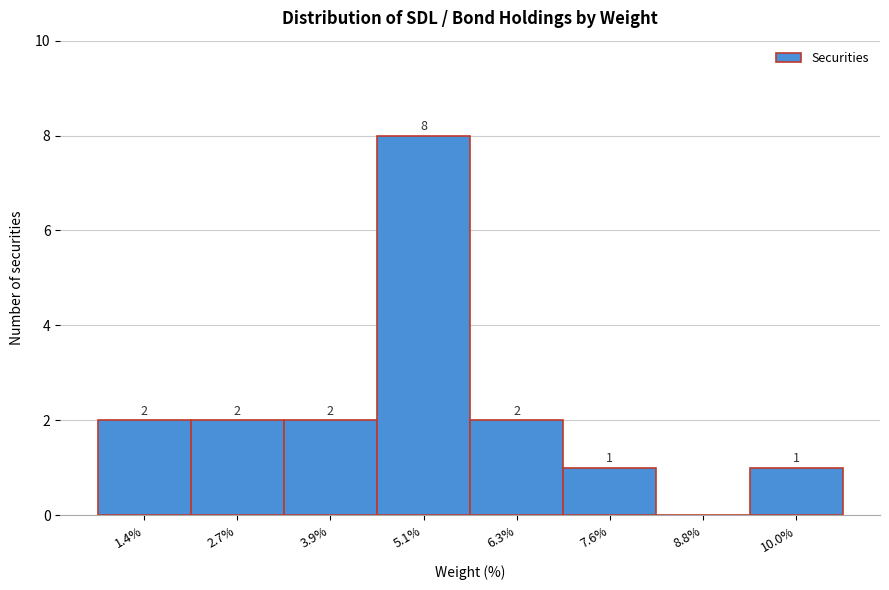

Reading left to right, extract all data points from this chart.

1.4%=2	2.7%=2	3.9%=2	5.1%=8	6.3%=2	7.6%=1	8.8%=0	10.0%=1